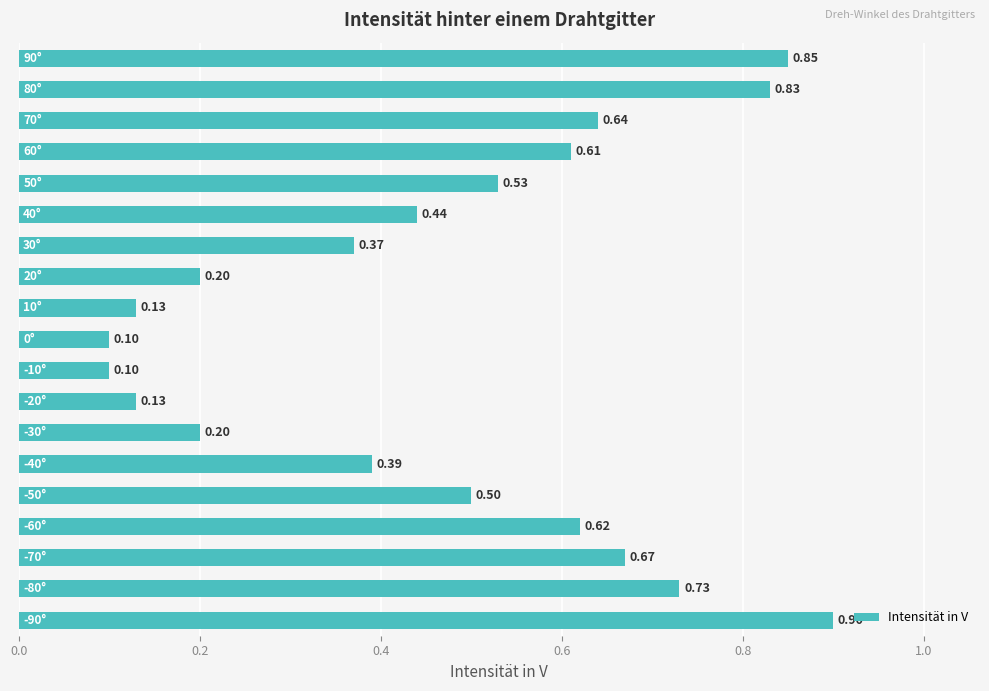

What is the average value?

0.5